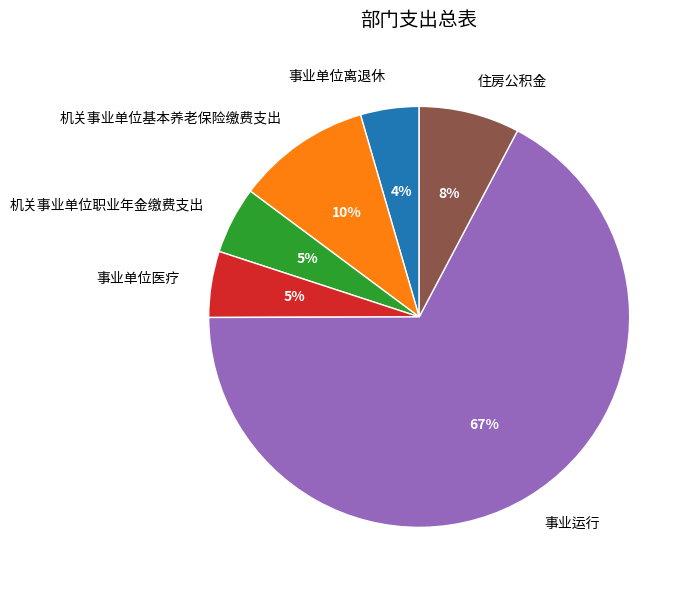

Which category has the biggest portion of the pie?

事业运行